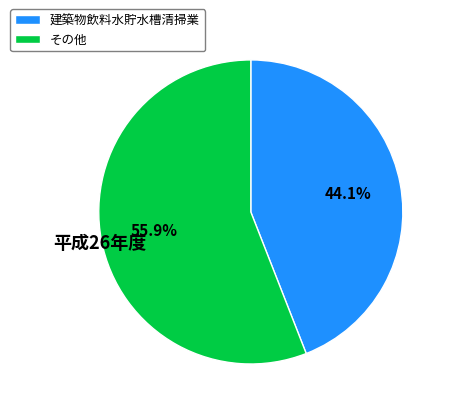

How many segments does this pie chart have?

2